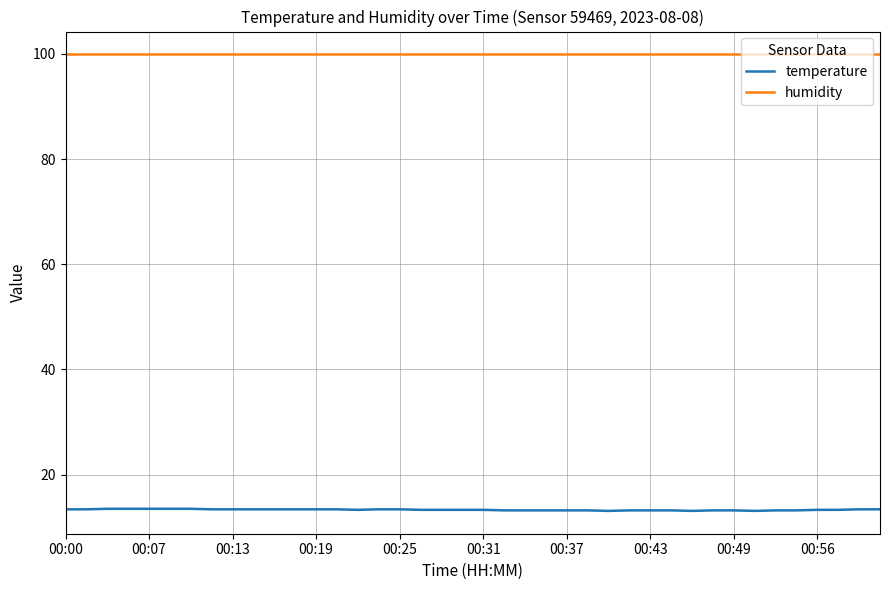

Which series has the largest total across all categories?

humidity